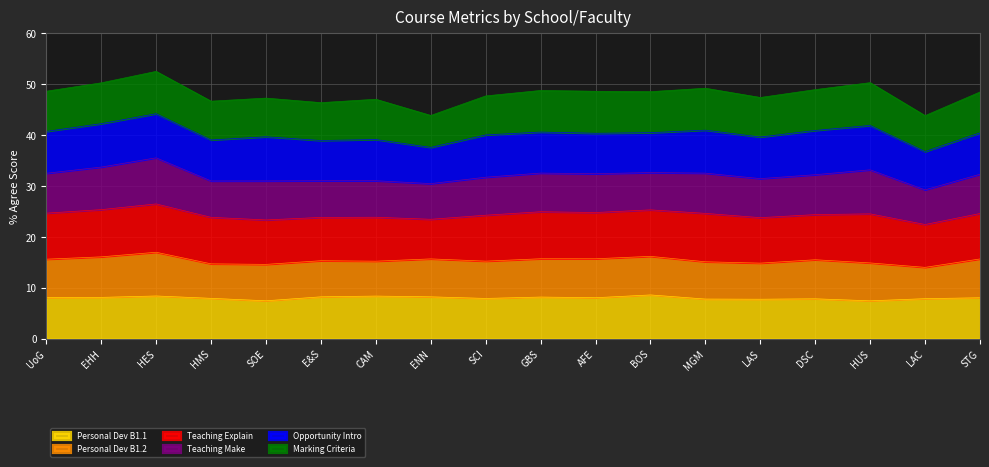

Rank the categories by Teaching Explain value from lowest to highest.

ENN, LAC, E&S, CAM, SOE, DSC, STG, LAS, SCI, UoG, AFE, BOS, HMS, GBS, EHH, HES, MGM, HUS